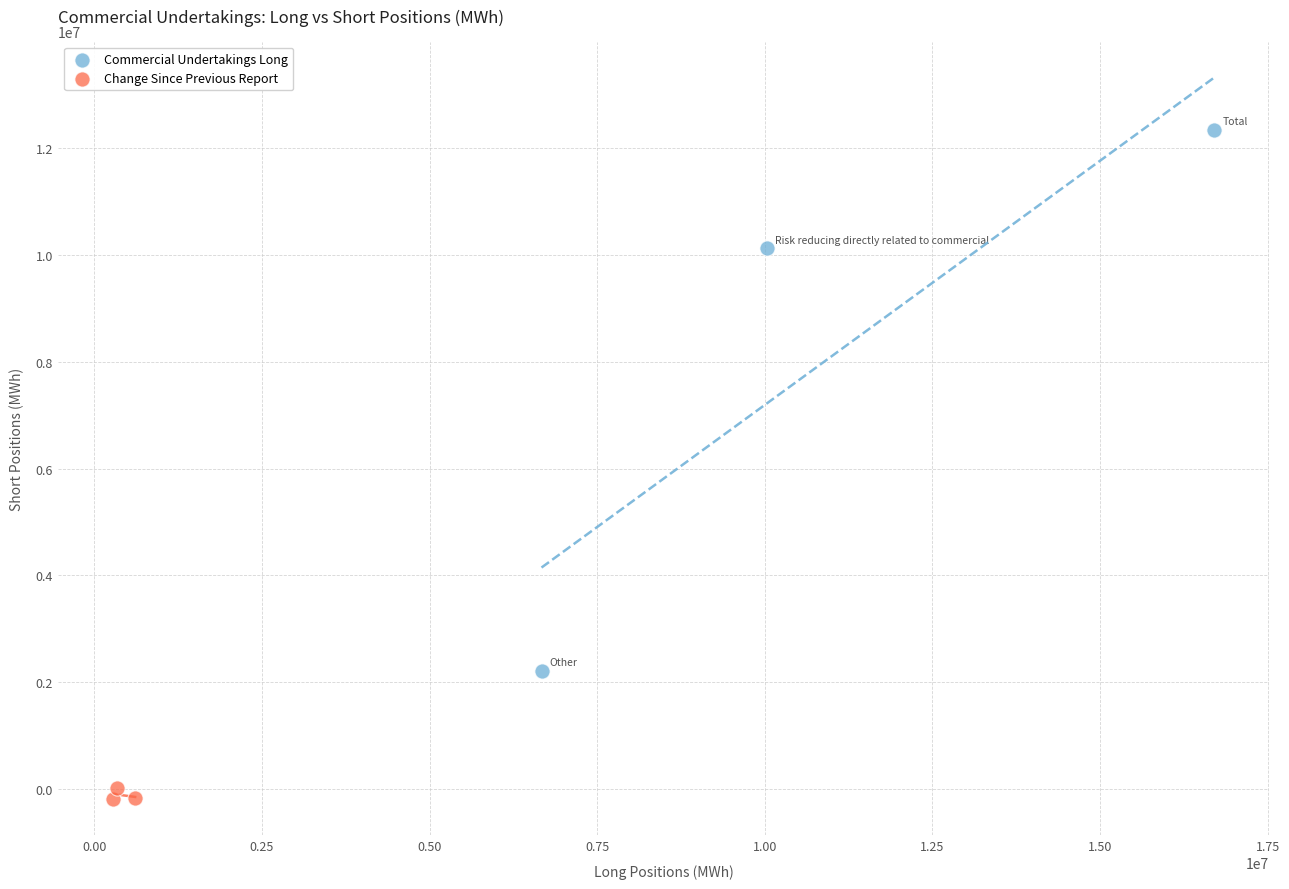

Which series contains the highest Y value?

Commercial Undertakings Long